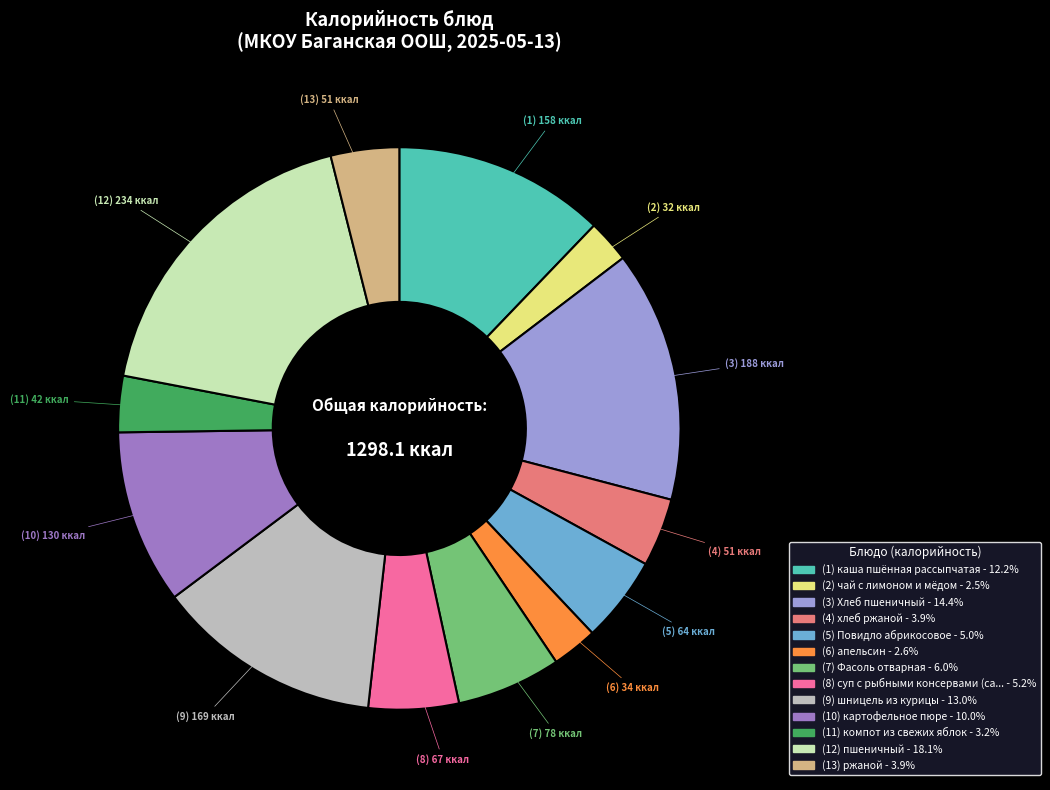

Is there a majority slice in this chart?

No